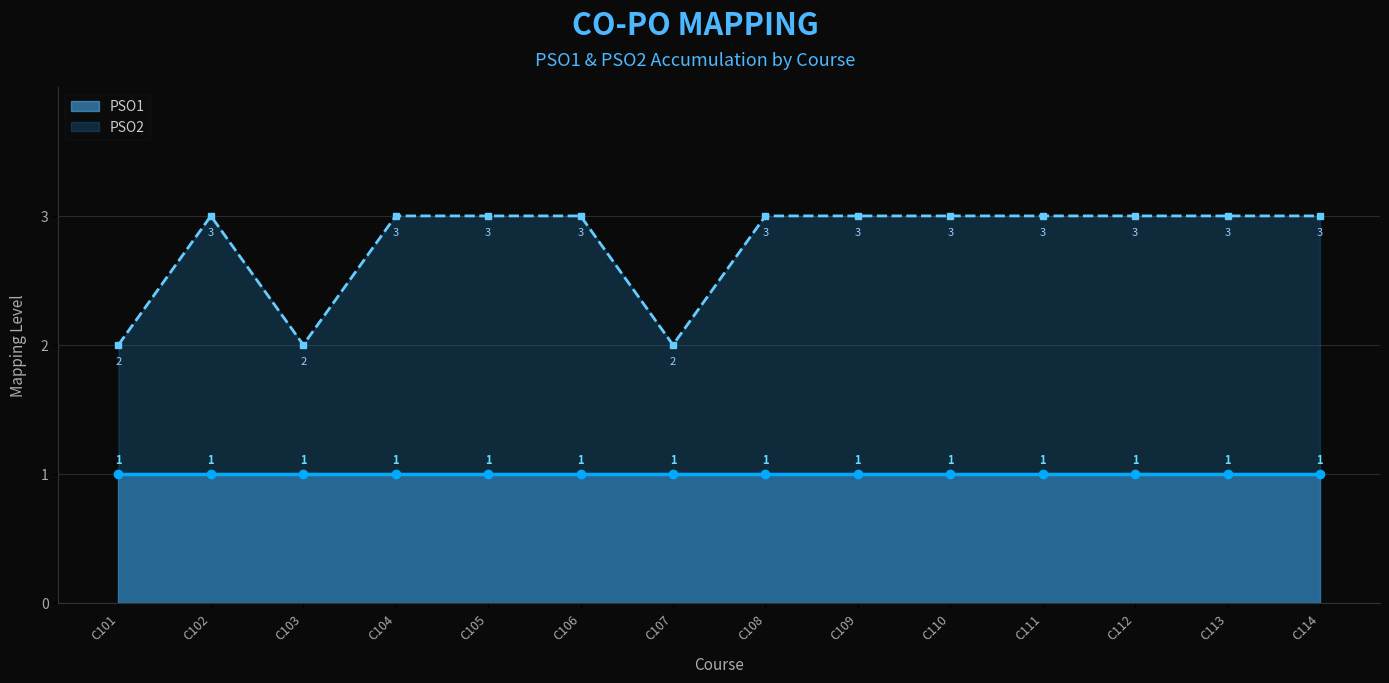

Between C108 and C103, which is larger?

C108